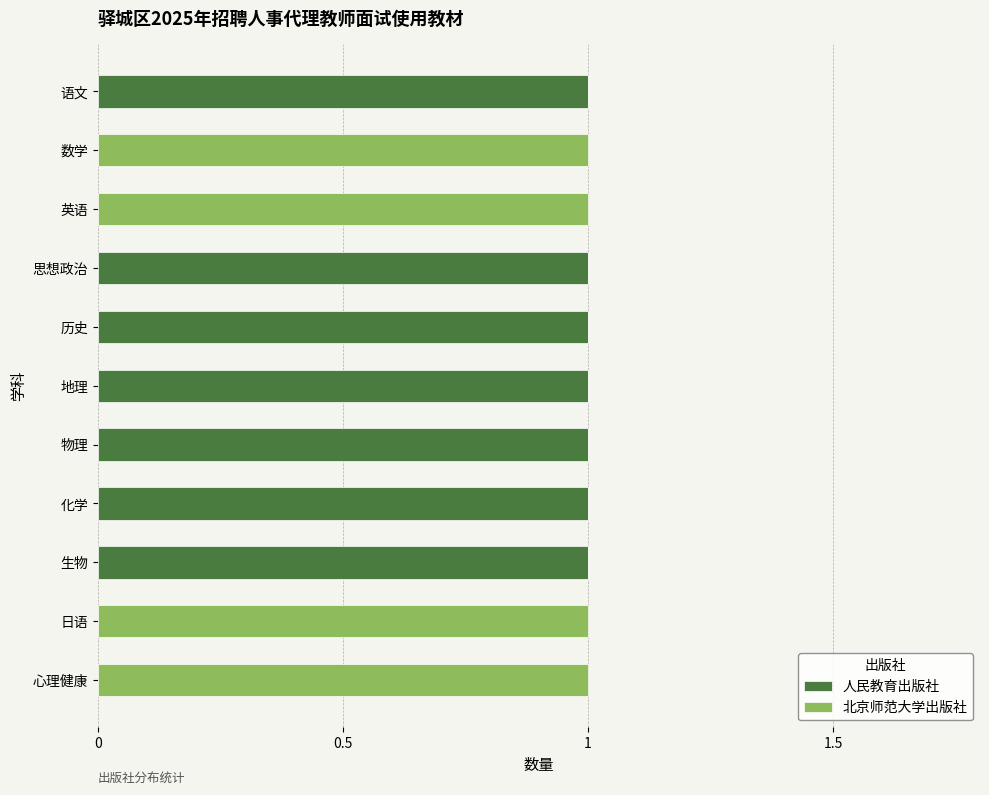

What are all the series names shown in the legend?

人民教育出版社, 北京师范大学出版社